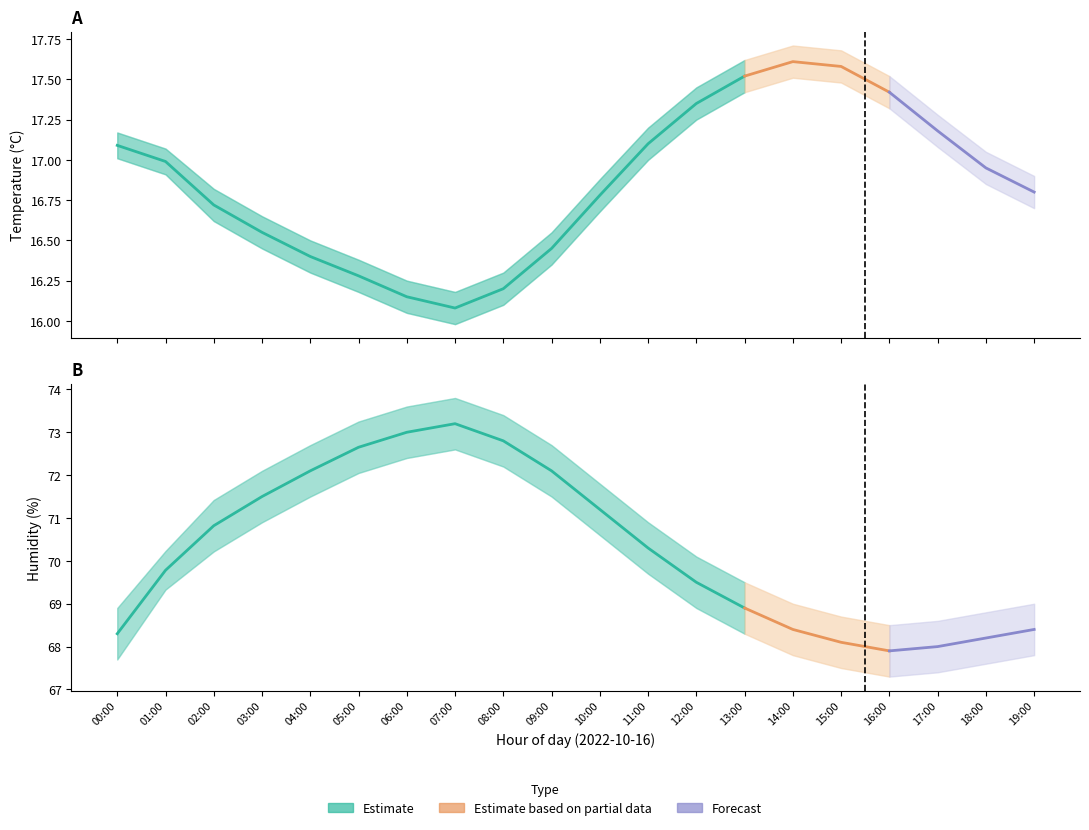

What is the label of the 12th point from the right?

08:00